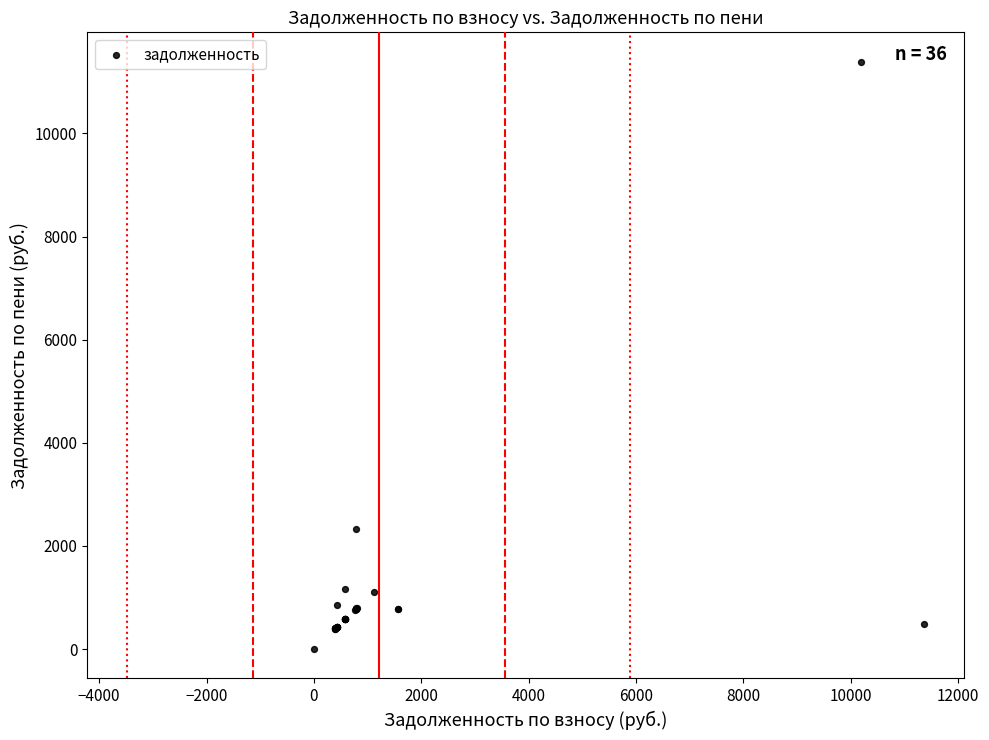

What Y value in the scatter plot is closest to 5694?

2330.3